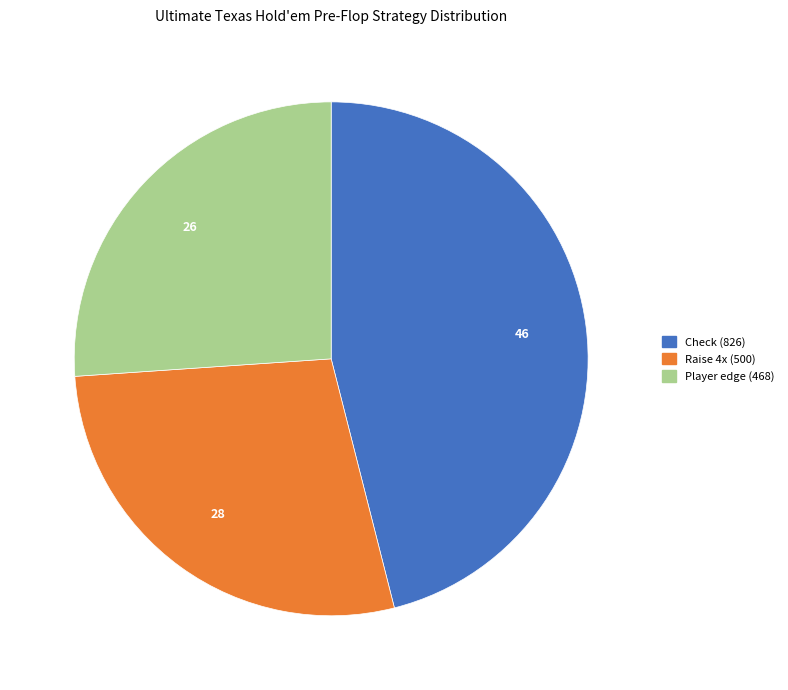

Do Player edge and Check together represent more than half of the pie?

Yes